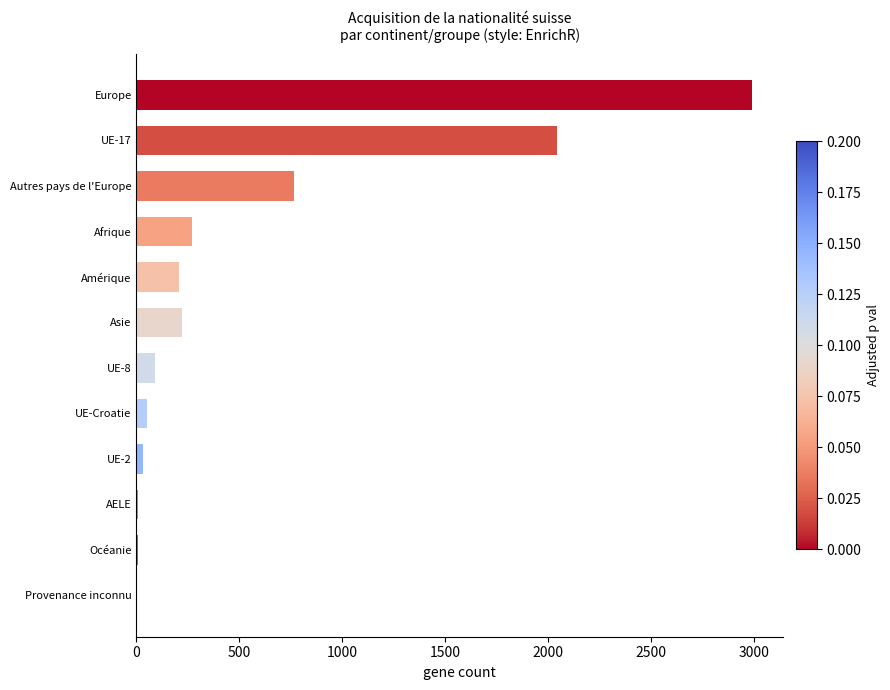

Is it true that the value at Autres pays de l'Europe is 766?

True